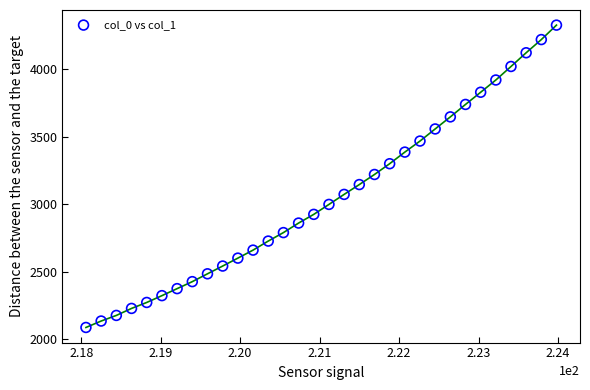

What is the range of Y values (max minus min)?

2237.8